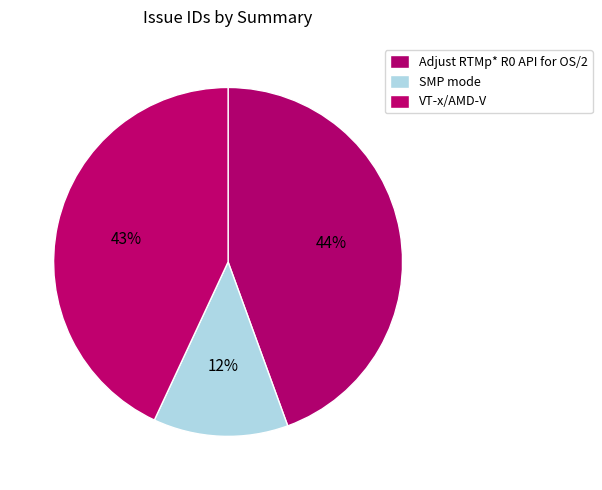

How many slices are in this pie chart?

3